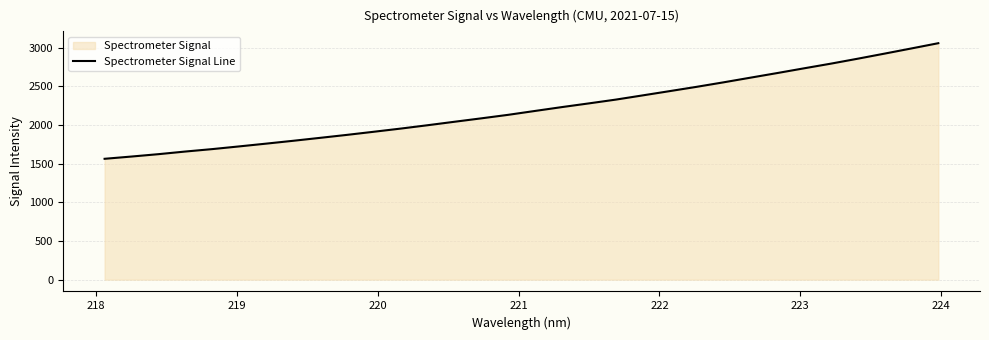

What is the smallest value displayed?

1562.3